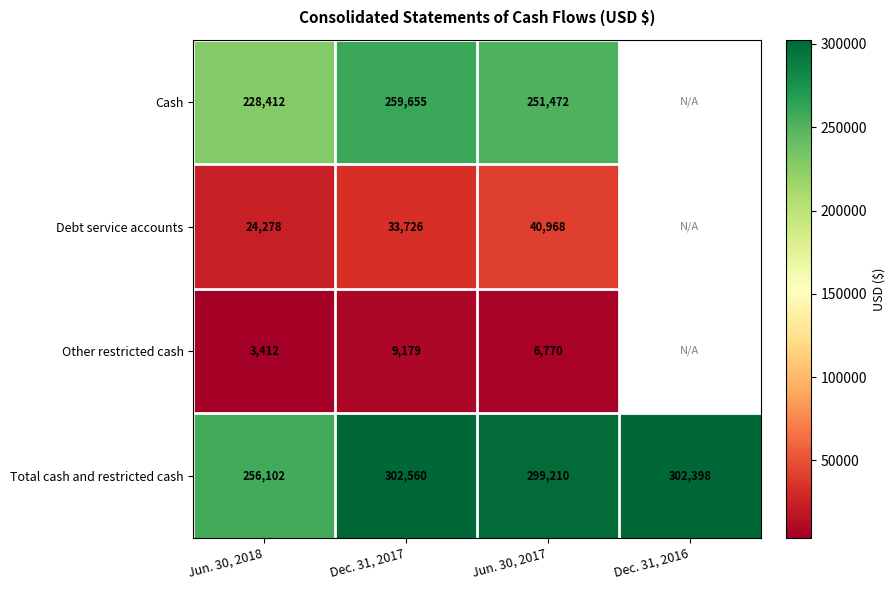

At how many categories does at least one series exceed 194132?

4